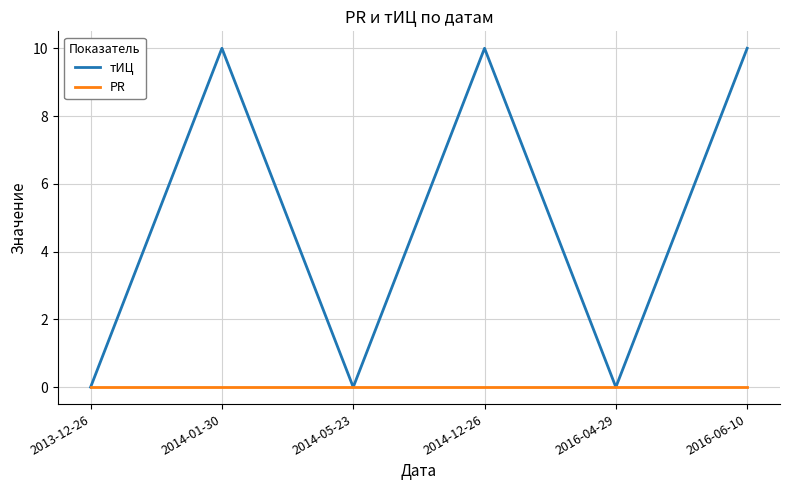

What is the greatest value displayed?

10